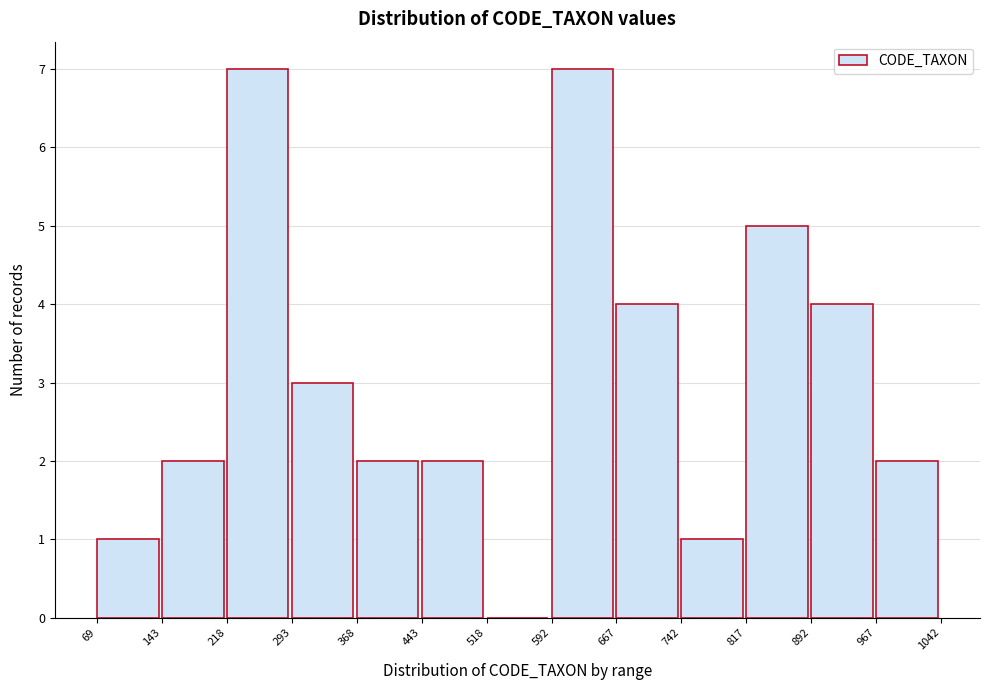

Reading left to right, transcribe this chart: for each bar, give the range it covers on the x-axis and its height. The values are not printed on the chart, so give them approximately, as read against the axis.

69 to 143: 1
143 to 218: 2
218 to 293: 7
293 to 368: 3
368 to 443: 2
443 to 518: 2
518 to 592: 0
592 to 667: 7
667 to 742: 4
742 to 817: 1
817 to 892: 5
892 to 967: 4
967 to 1042: 2